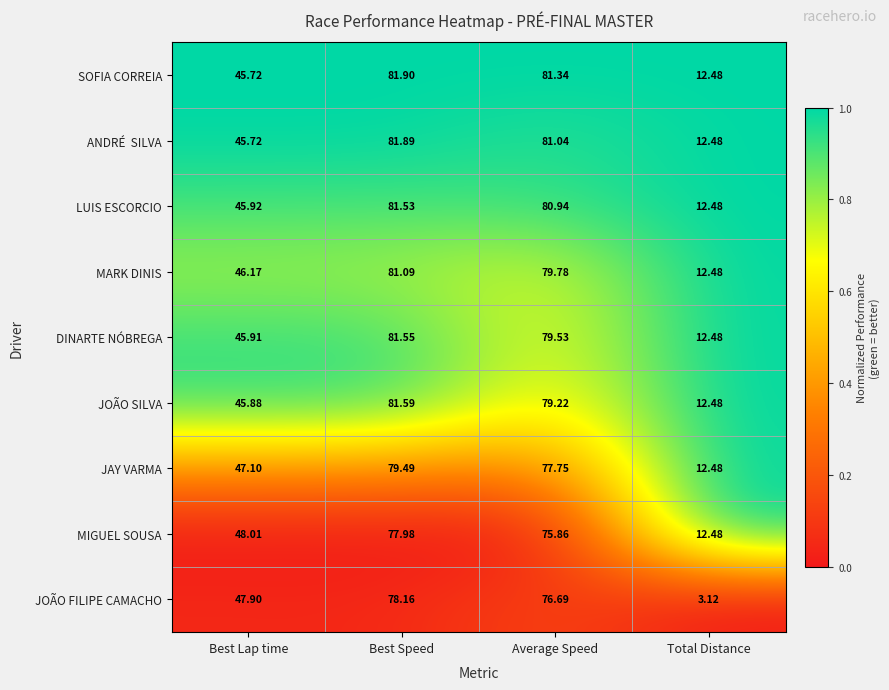

At which label does JOÃO FILIPE CAMACHO reach its minimum?

Total Distance